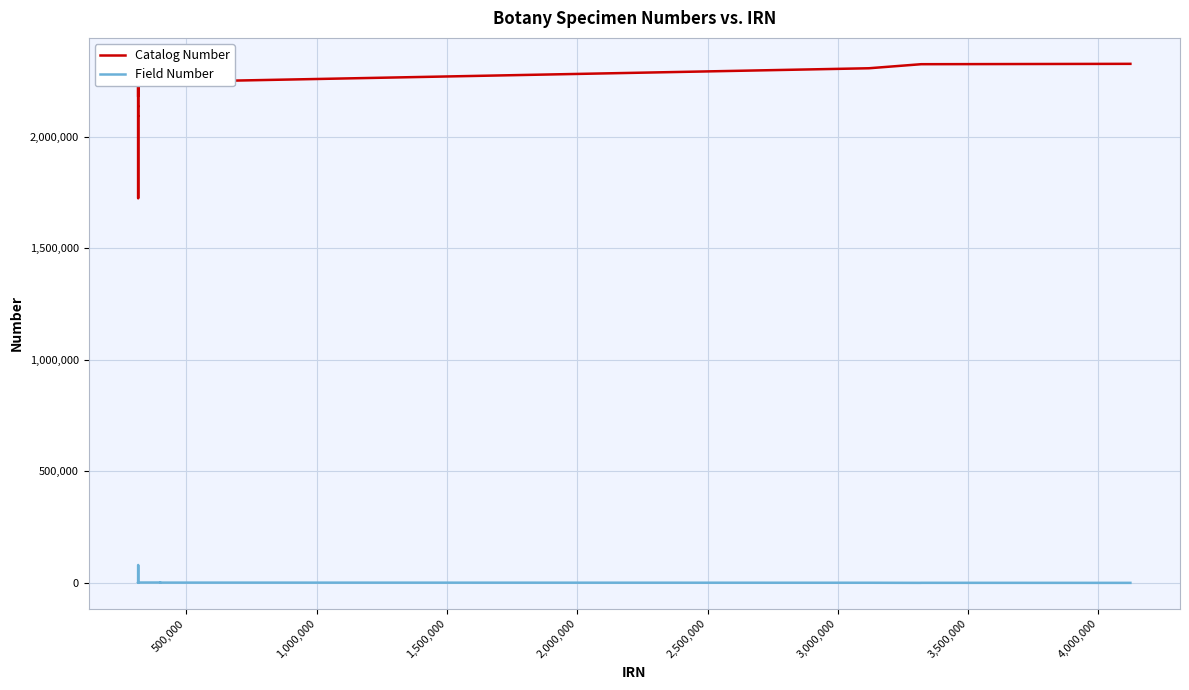

What is the difference between the maximum and minimum values in the Catalog Number series?

603183